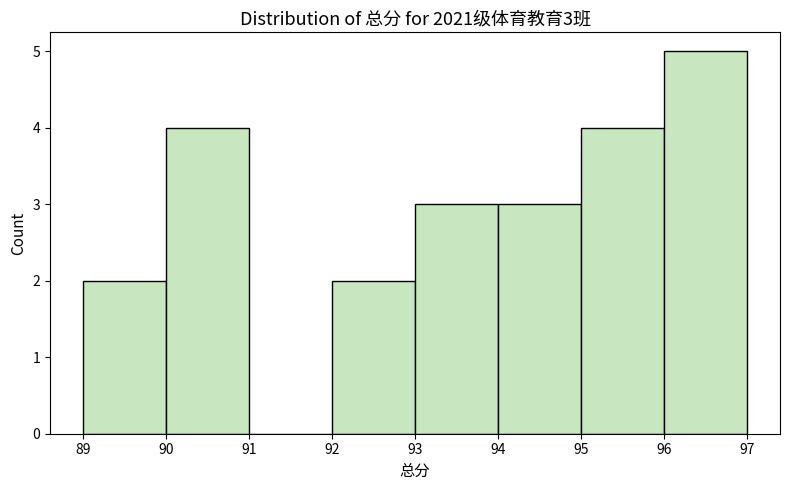

Which range on the x-axis has the tallest bar?

96 to 97